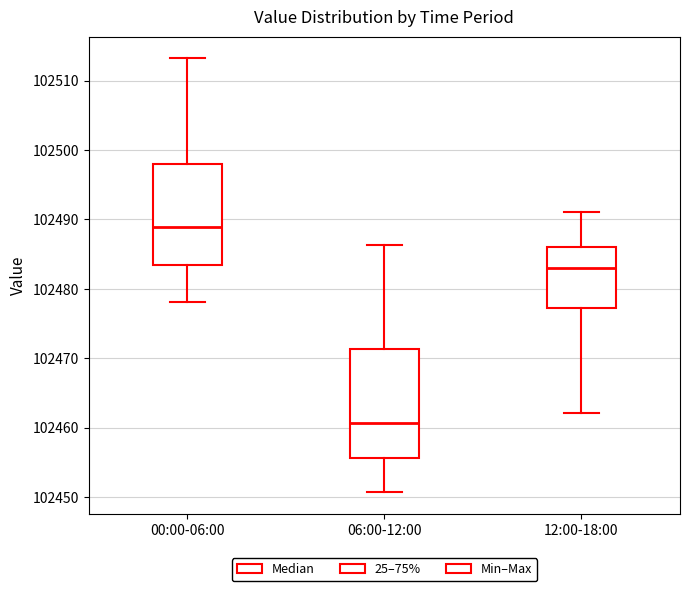

Reading left to right, transcribe this box plot: for each box, give where its median line is, the range the box spans, and where its two whiskers end, as read against the y-axis. The values are not printed on the chart, so give them approximately, as read against the axis.

00:00-06:00: median 102489, box 102483 to 102498, whiskers 102478 to 102513
06:00-12:00: median 102461, box 102456 to 102471, whiskers 102451 to 102486
12:00-18:00: median 102483, box 102477 to 102486, whiskers 102462 to 102491